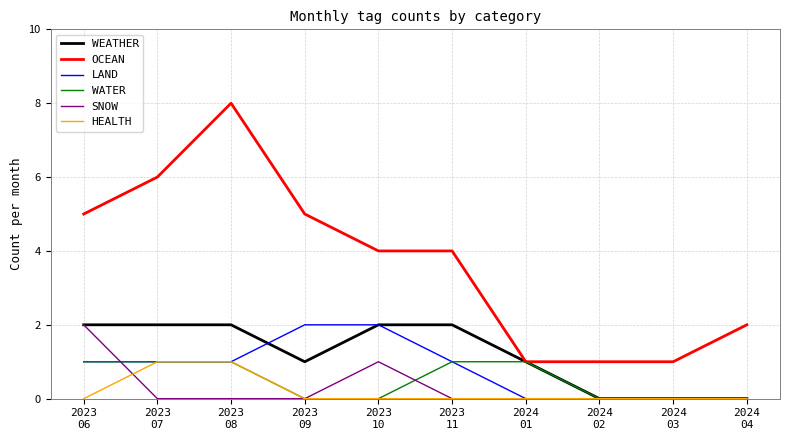

True or false: HEALTH and OCEAN cross at least once.

False